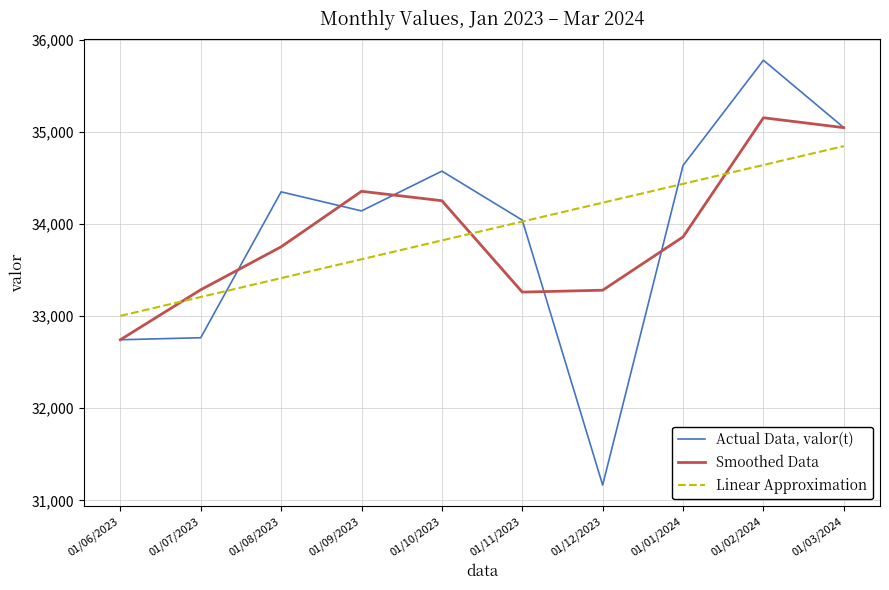

What is the minimum value shown in the chart?

31166.0